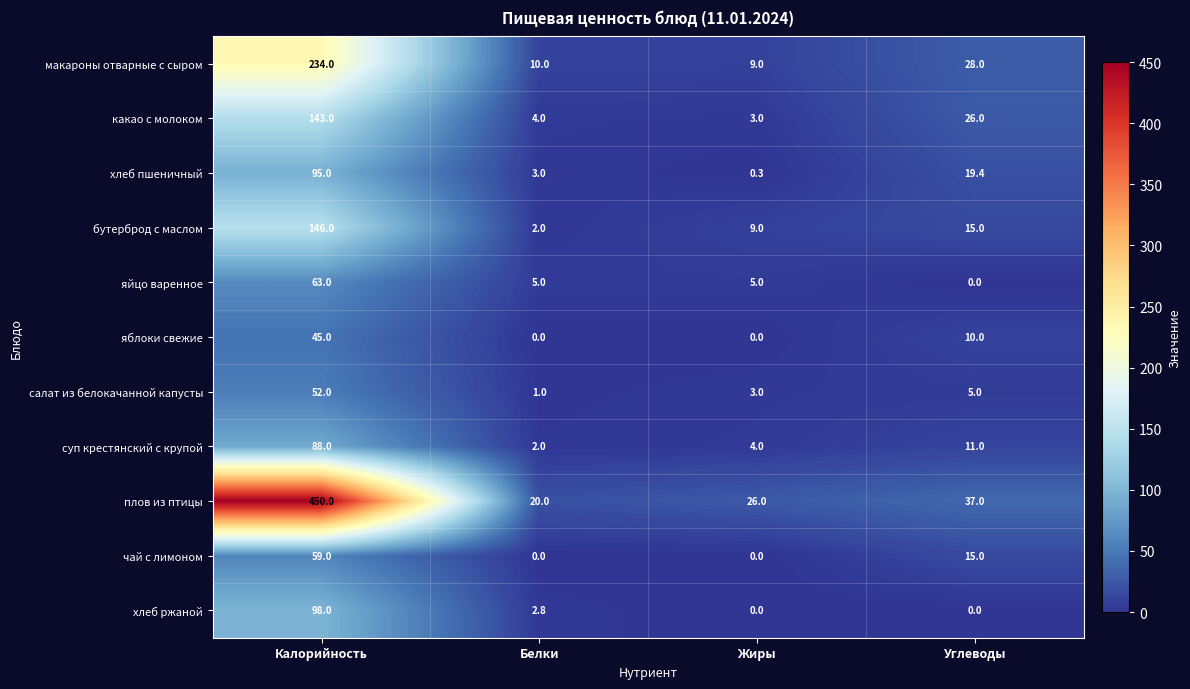

How many categories are shown in the chart?

4